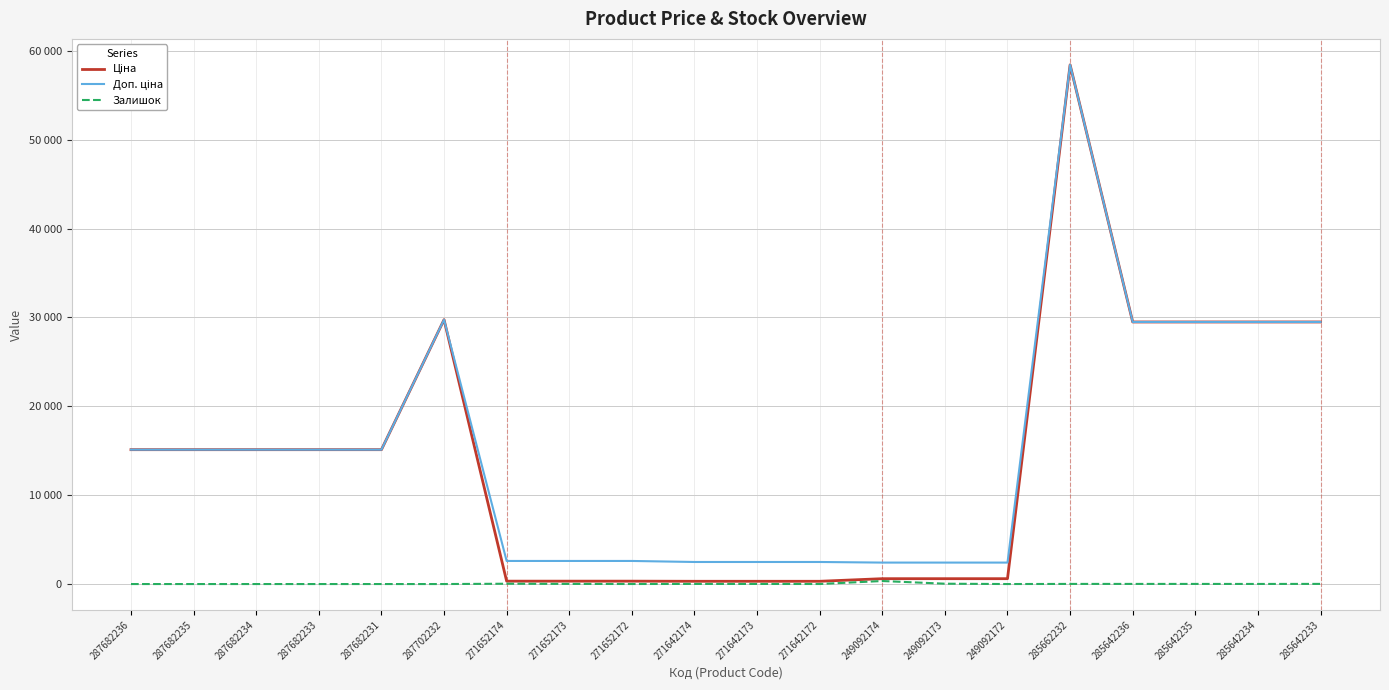

Reading right to left, what are all the values shown in this chart?

Ціна: 29491.5	29491.5	29491.5	29491.5	58426.5	603.7	603.7	603.7	310.3	310.3	310.3	324.8	324.8	324.8	29747.2	15120.0	15120.0	15120.0	15120.0	15120.0
Доп. ціна: 29491.5	29491.5	29491.5	29491.5	58426.5	2414.8	2414.8	2414.8	2482.4	2482.4	2482.4	2598.3	2598.3	2598.3	29747.2	15120.0	15120.0	15120.0	15120.0	15120.0
Залишок: 16.0	10.0	13.0	14.0	14.0	0.0	38.0	341.0	4.0	10.0	12.0	4.0	15.0	35.0	0.0	0.0	0.0	0.0	0.0	0.0